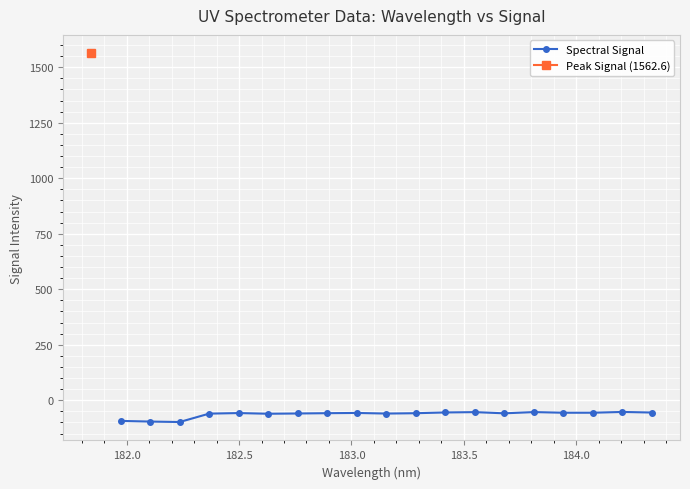

What is the lowest value of the Spectral Signal series?

-98.0